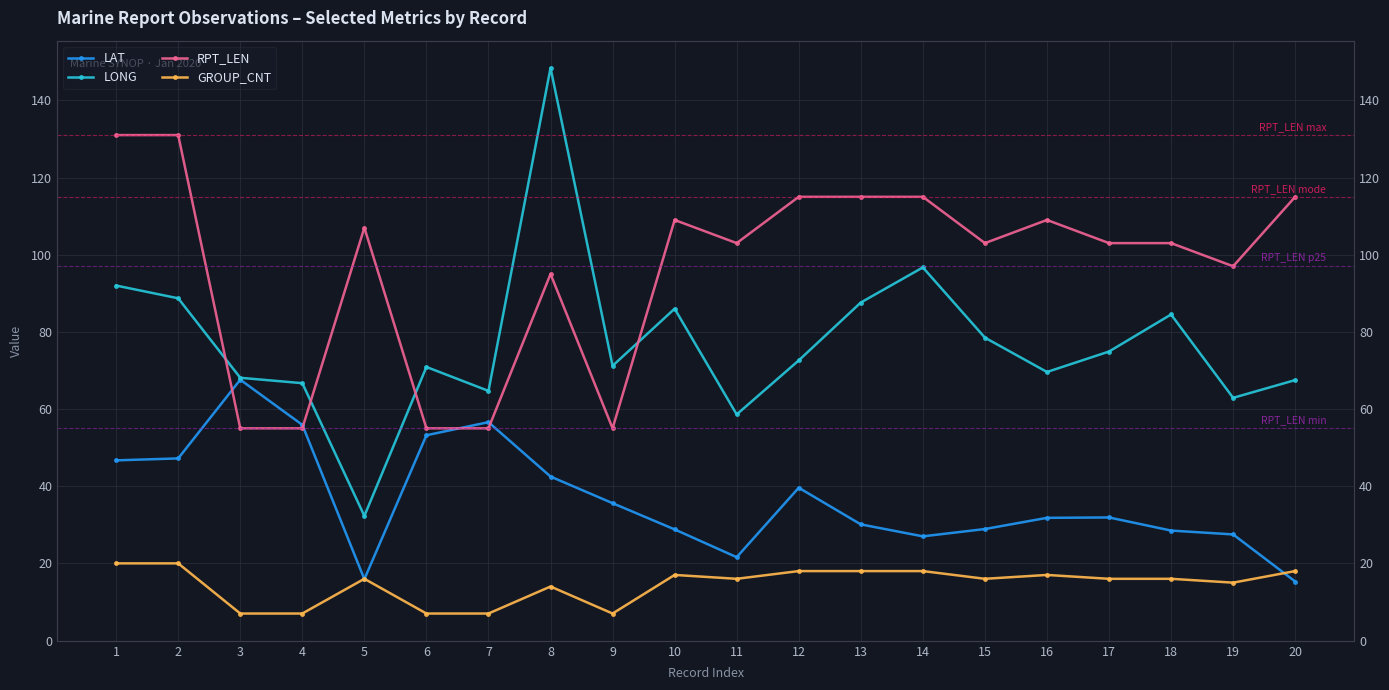

Is the value of LAT at 13 greater than the value of GROUP_CNT at 19?

Yes